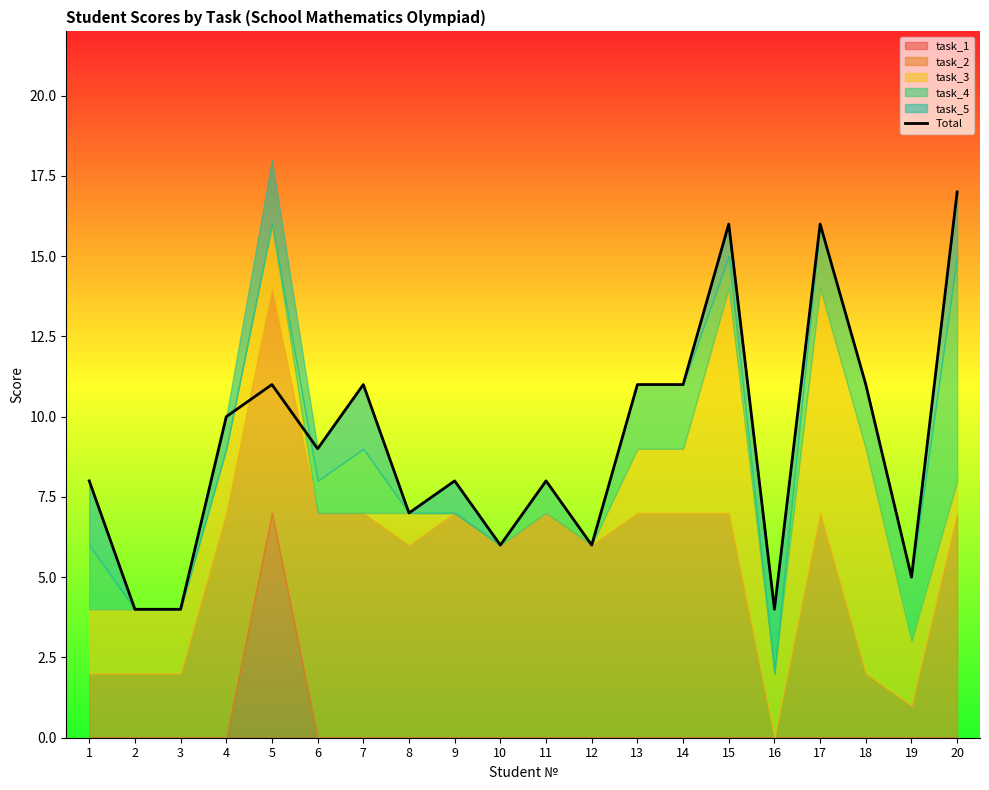

Between 18 and 10, which is larger?

18